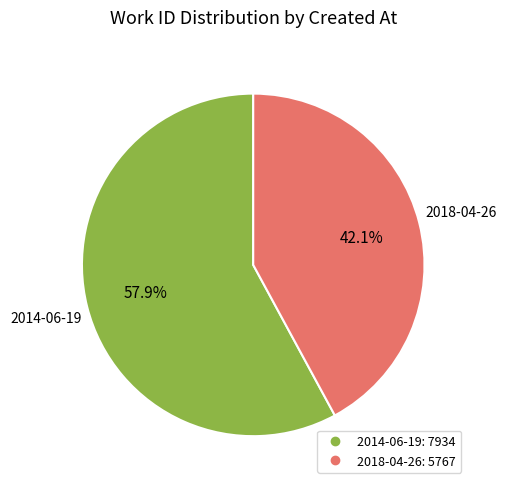

What is the smallest slice in the pie chart?

2018-04-26